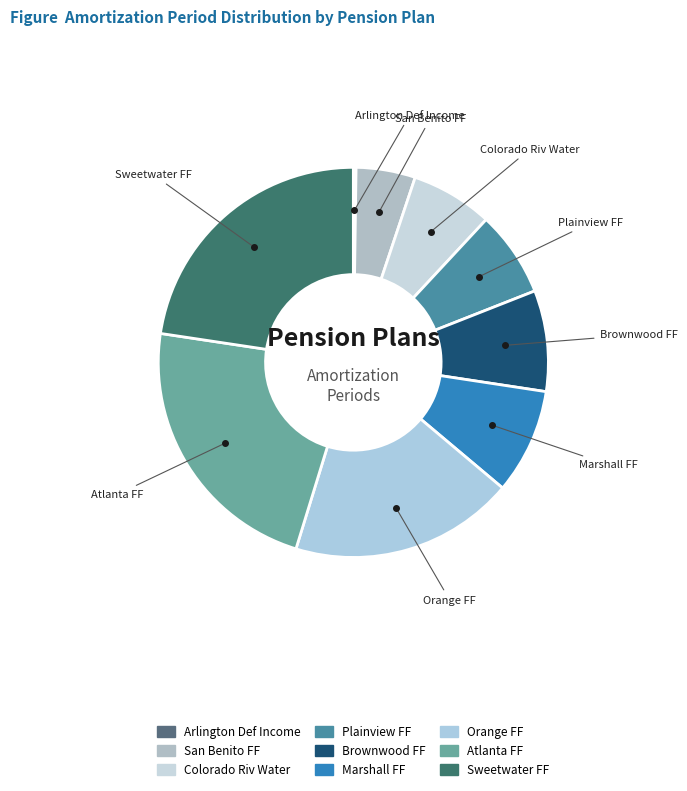

Is Colorado Riv Water the majority of the pie?

No